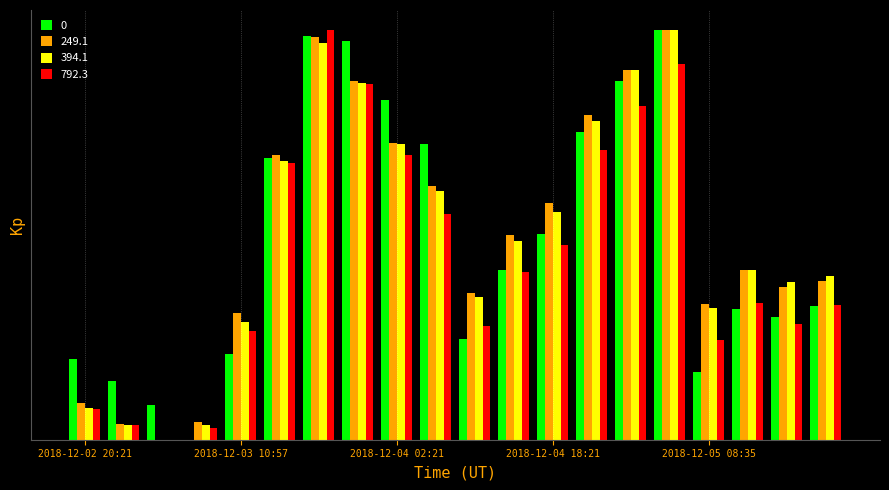

What is the maximum value for 0?

8.0